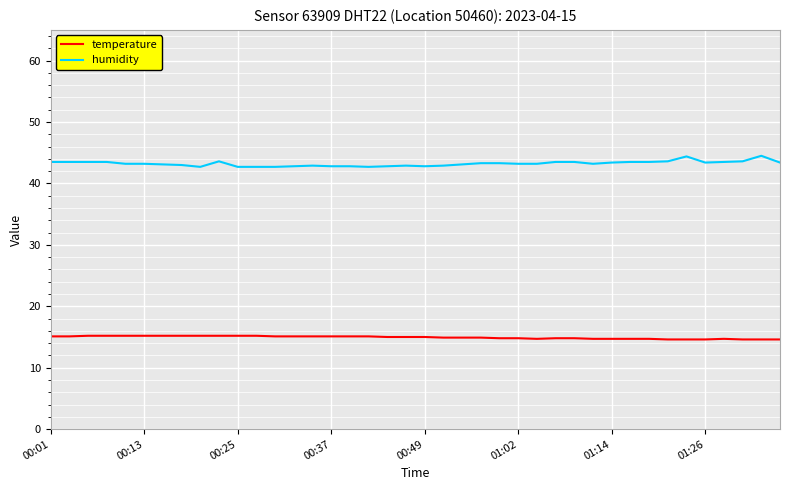

What is the sum of all humidity values?

1729.4